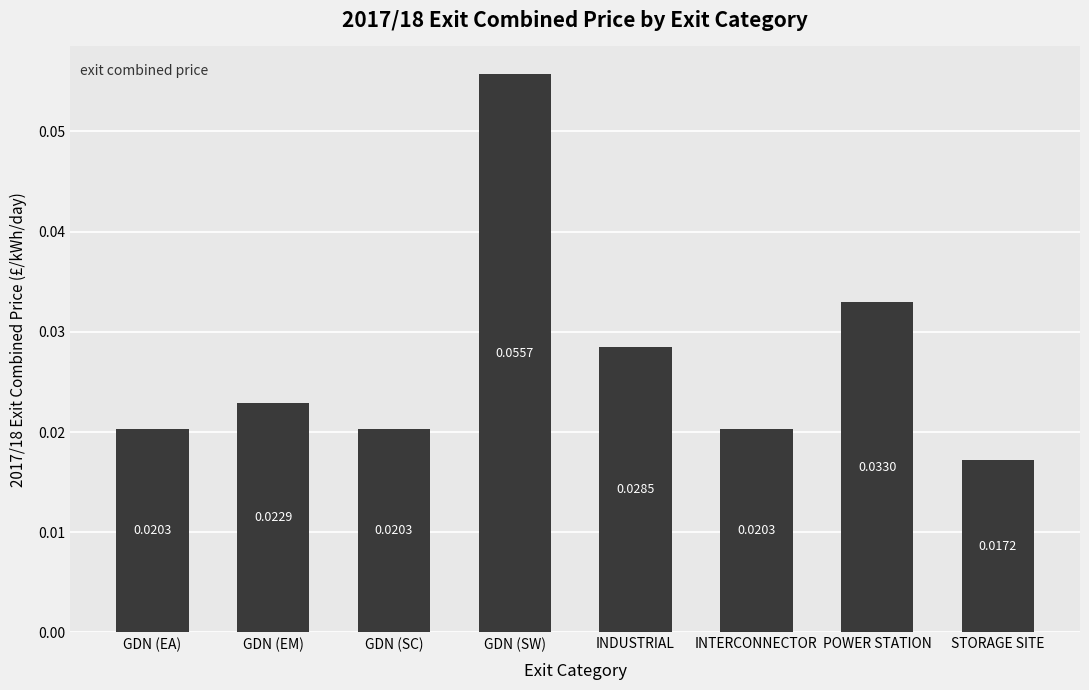

What is the label of the 7th bar from the left?

POWER STATION